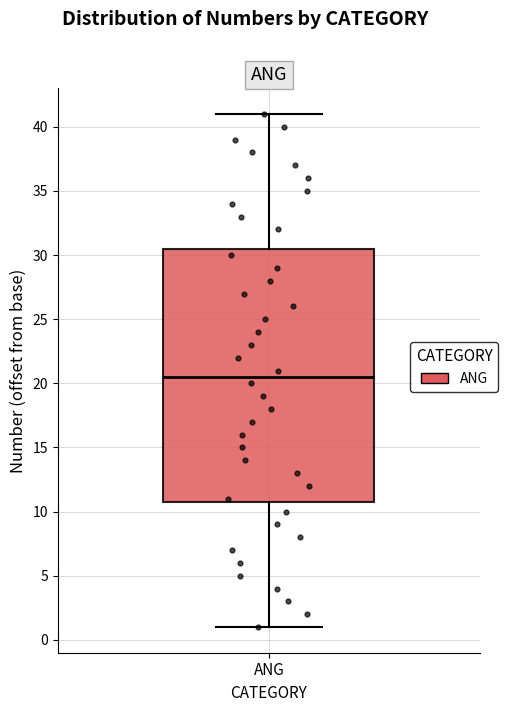

Read this box plot against the y-axis: the position of the median line, the range covered by the box, and the ends of both whiskers. The values are not printed on the chart, so give them approximately, as read against the axis.

median 20.5, box 11.0 to 30.5, whiskers 1.0 to 41.0